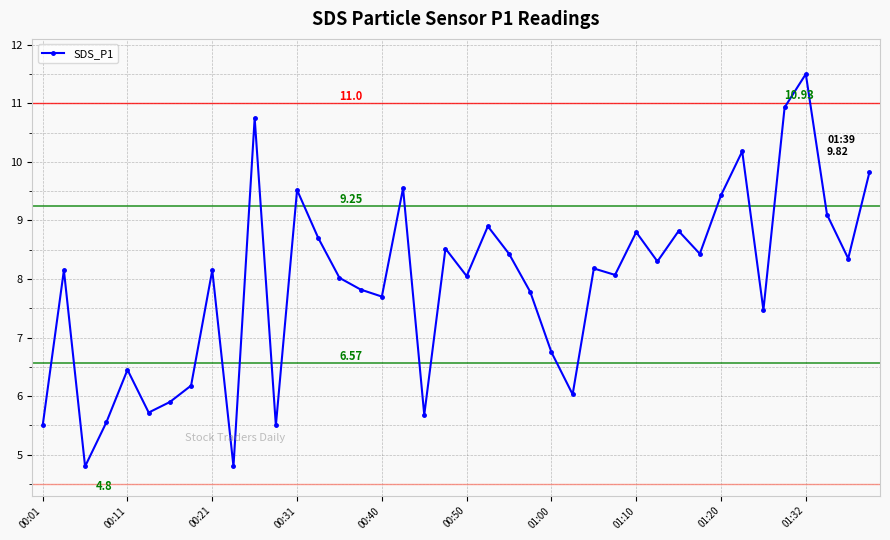

What is the value of the 2nd point from the left?

8.2